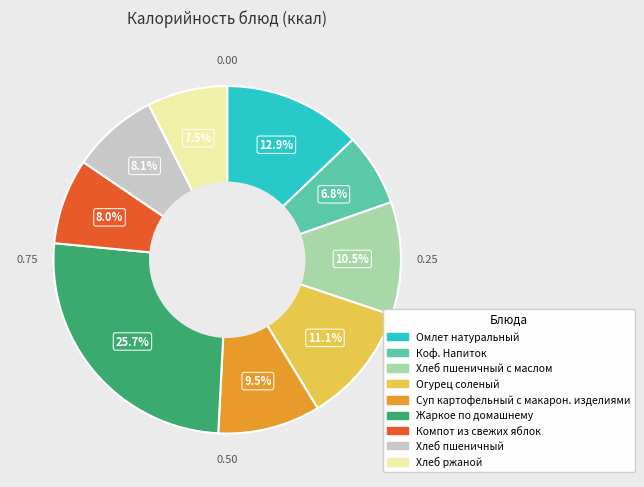

Between Огурец соленый and Компот из свежих яблок, which is larger?

Огурец соленый